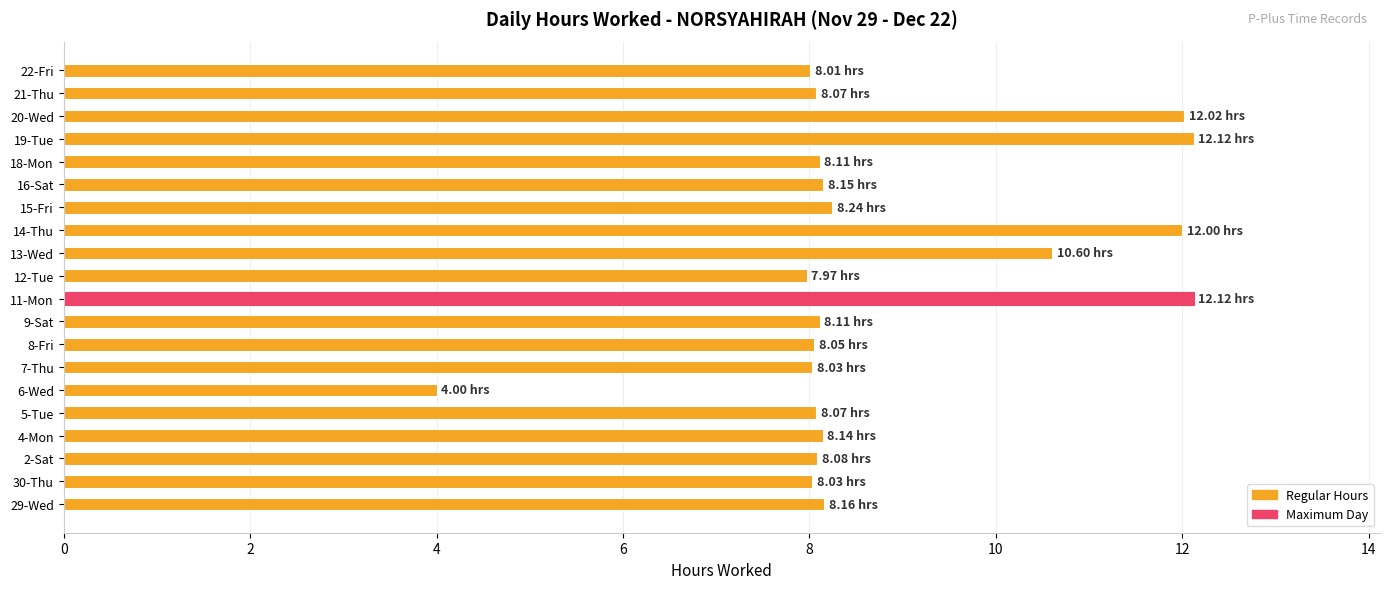

What is the maximum value shown in the chart?

12.1